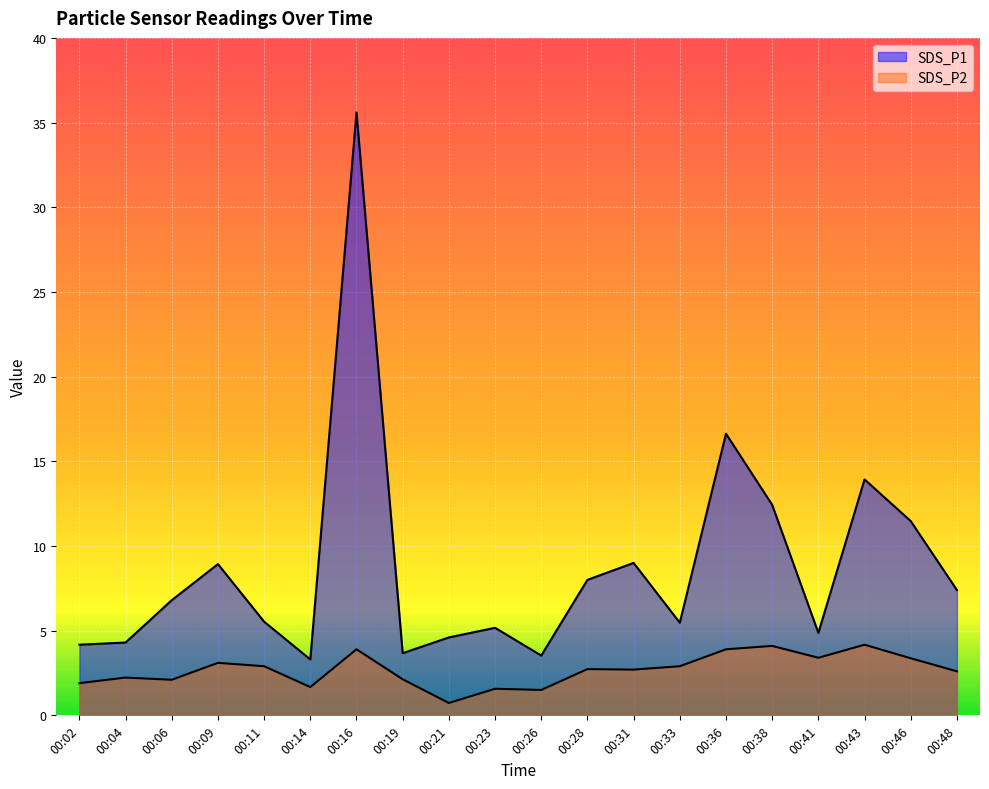

True or false: SDS_P2 has a value of 2.1 at 00:19.

True